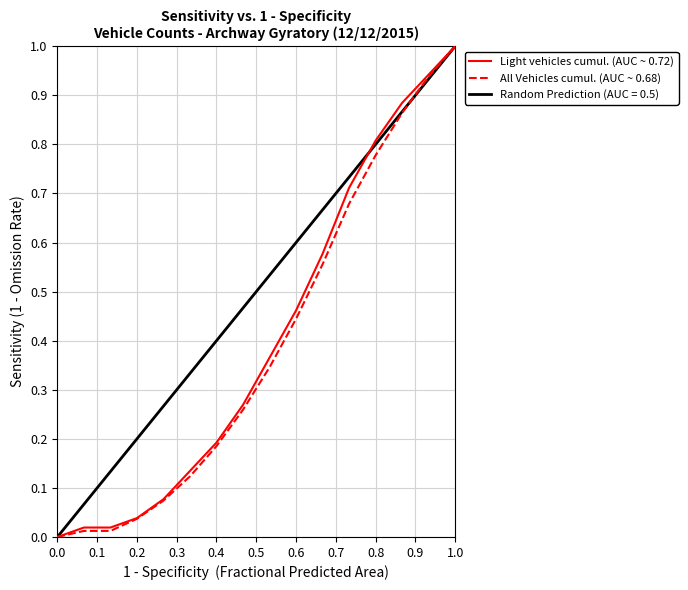

Is this an area chart (filled region under the line)?

No